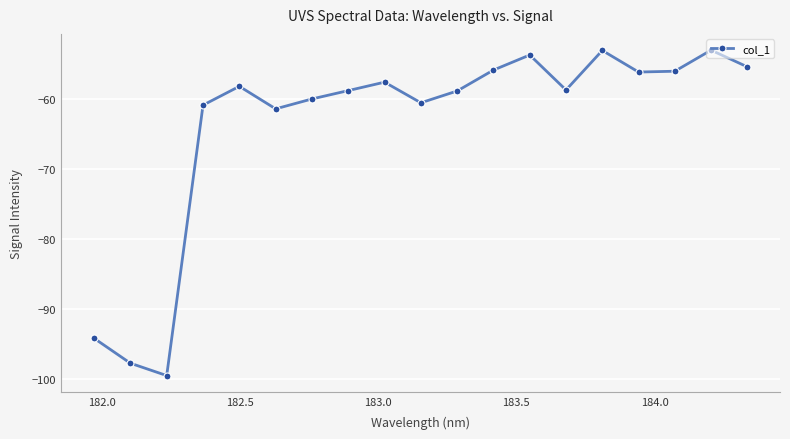

What is the minimum value shown in the chart?

-99.5